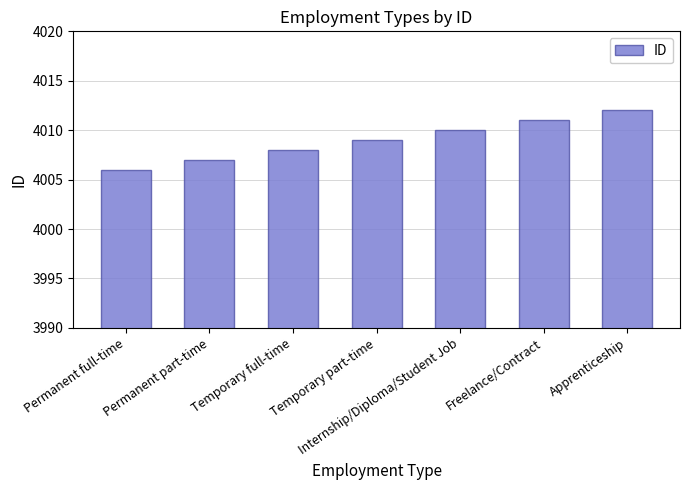

Which category has the highest value across all series?

Apprenticeship